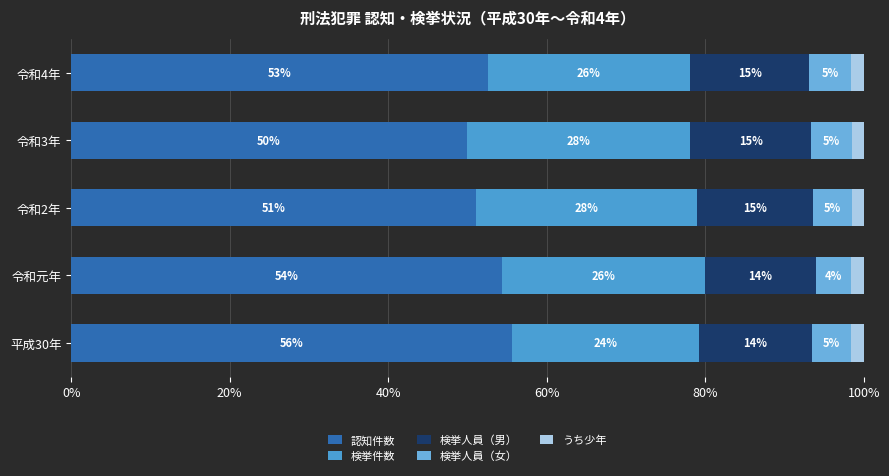

How many bars are there in total?

25